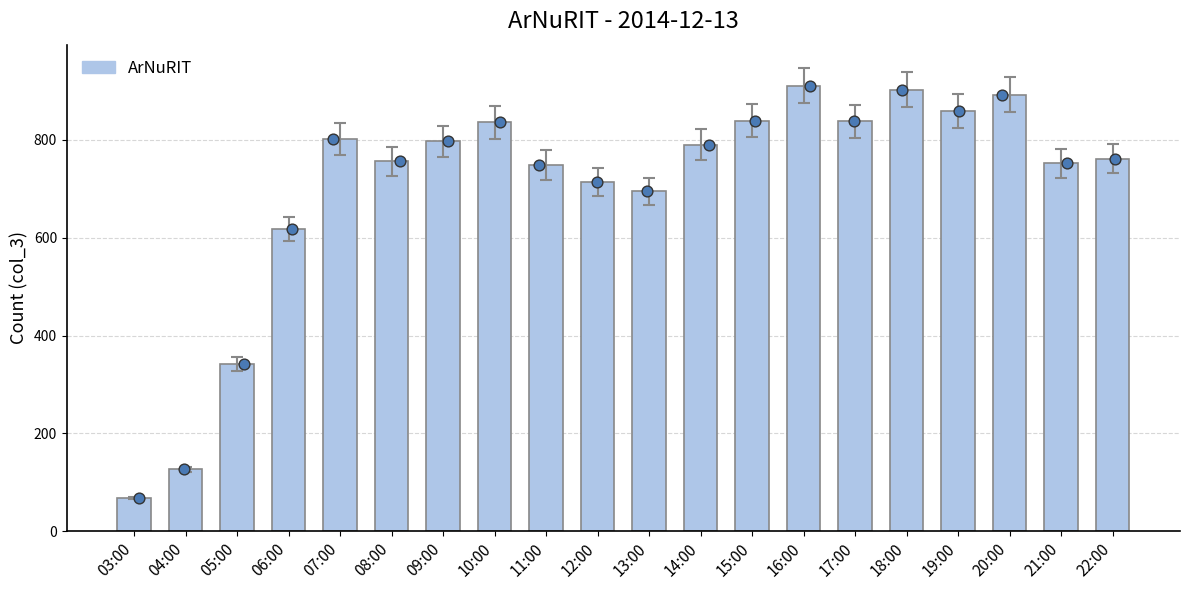

What is the change in value from 08:00 to 09:00?

+41